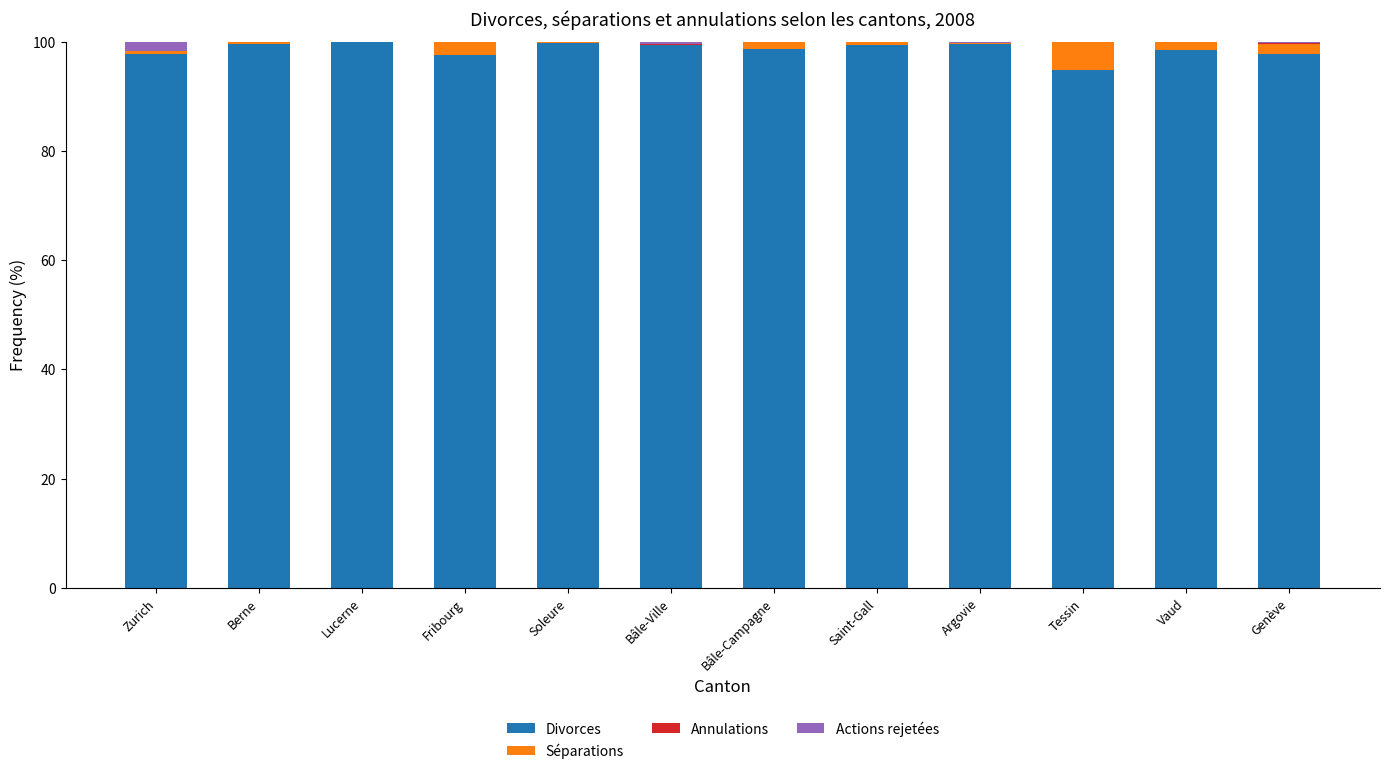

Is it true that Divorces equals 99.4 at Bâle-Ville?

True